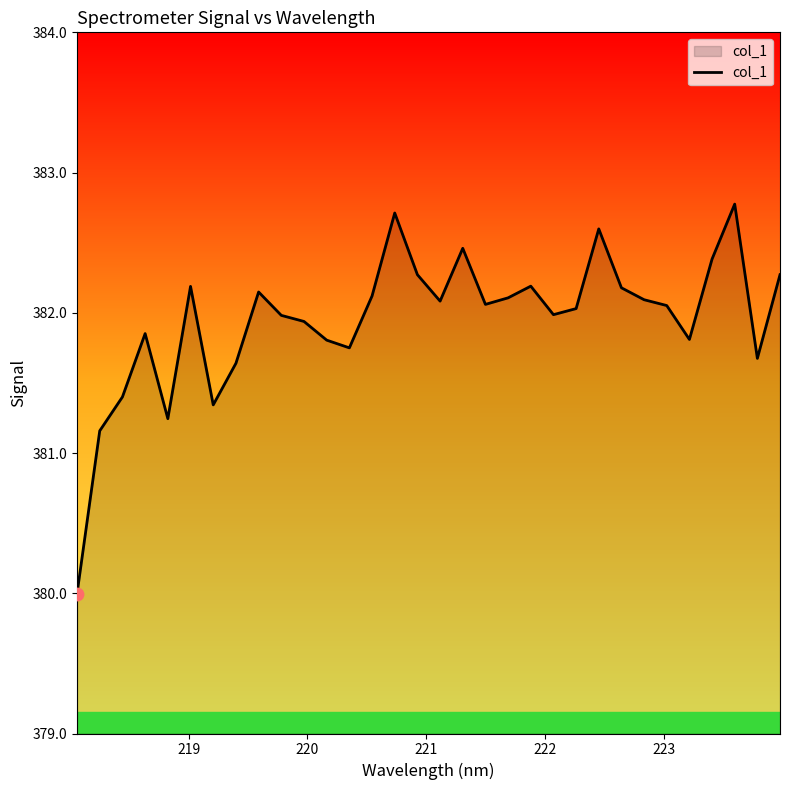

What is the minimum value shown in the chart?

380.0